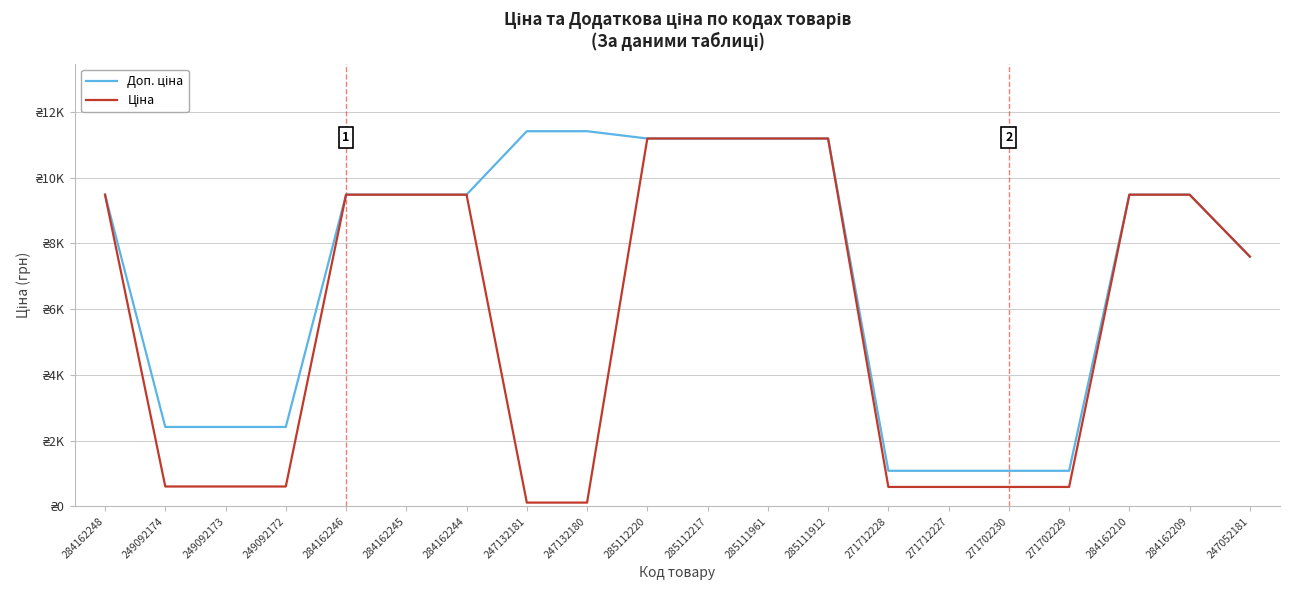

Does the chart have visible grid lines?

Yes